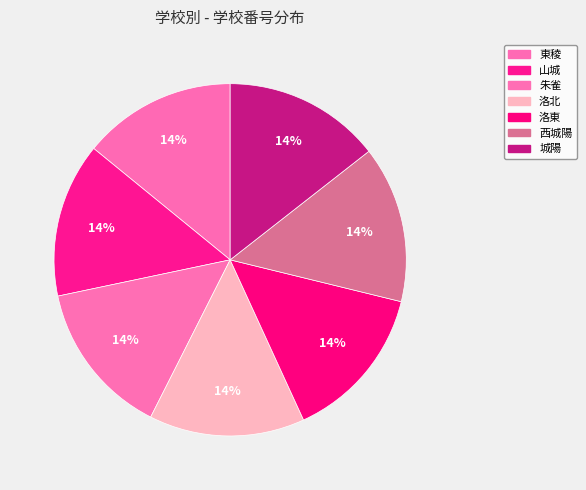

How many slices are in this pie chart?

7